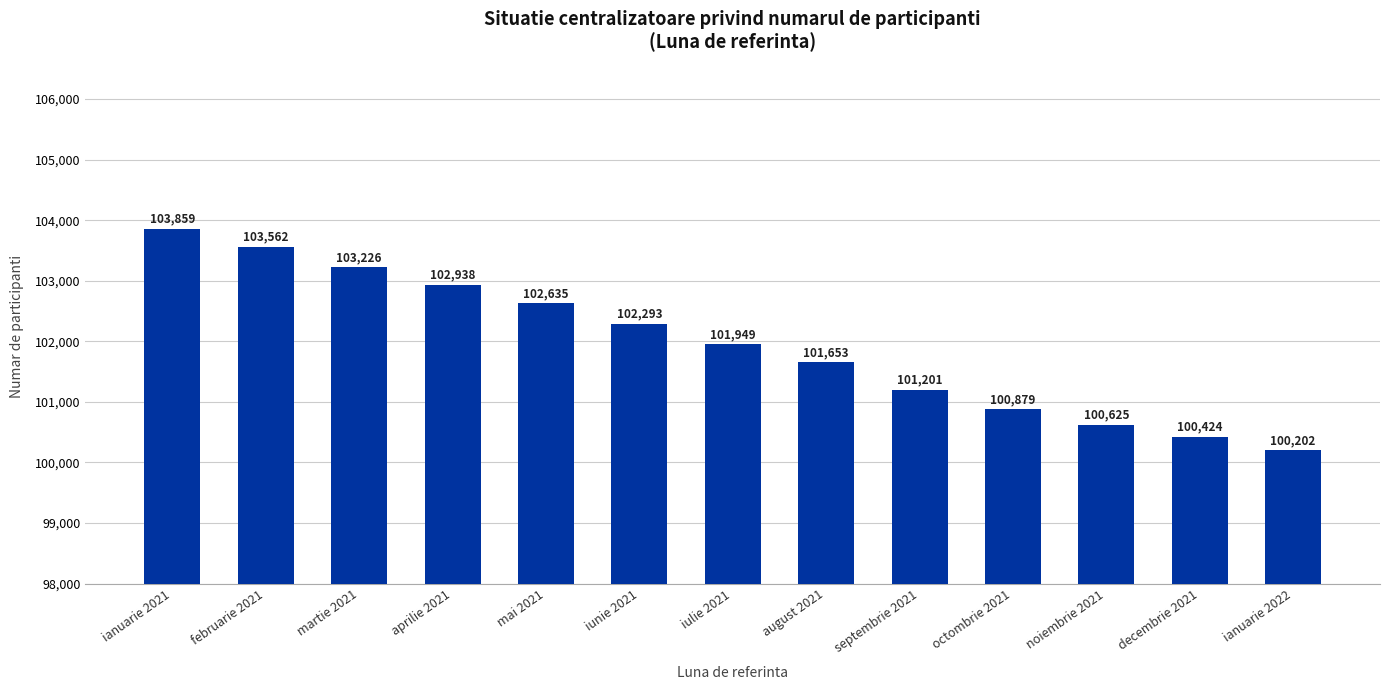

Reading right to left, list all the values displayed in this chart.

100202	100424	100625	100879	101201	101653	101949	102293	102635	102938	103226	103562	103859